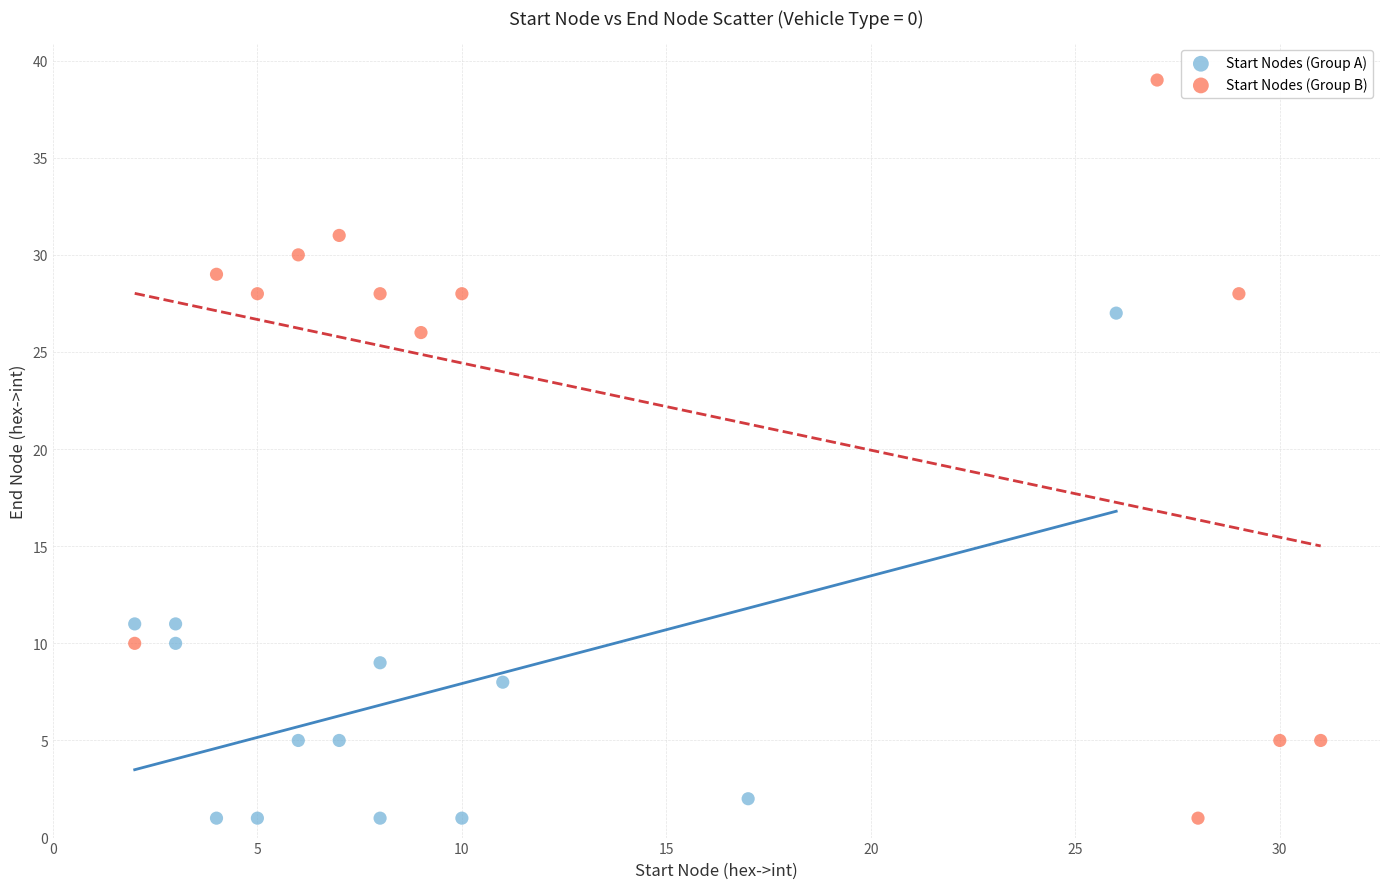

Which series reaches the maximum Y coordinate?

Start Nodes (Group B)